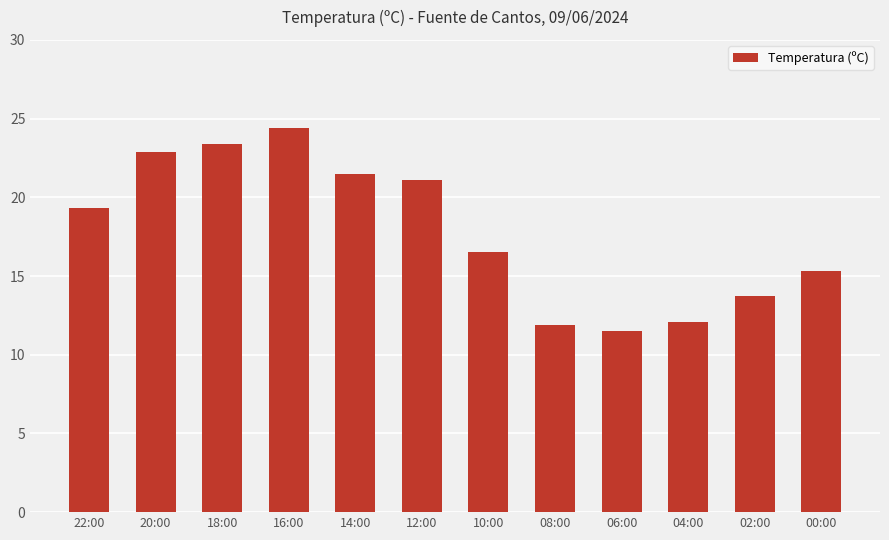

What is the smallest value displayed?

11.5